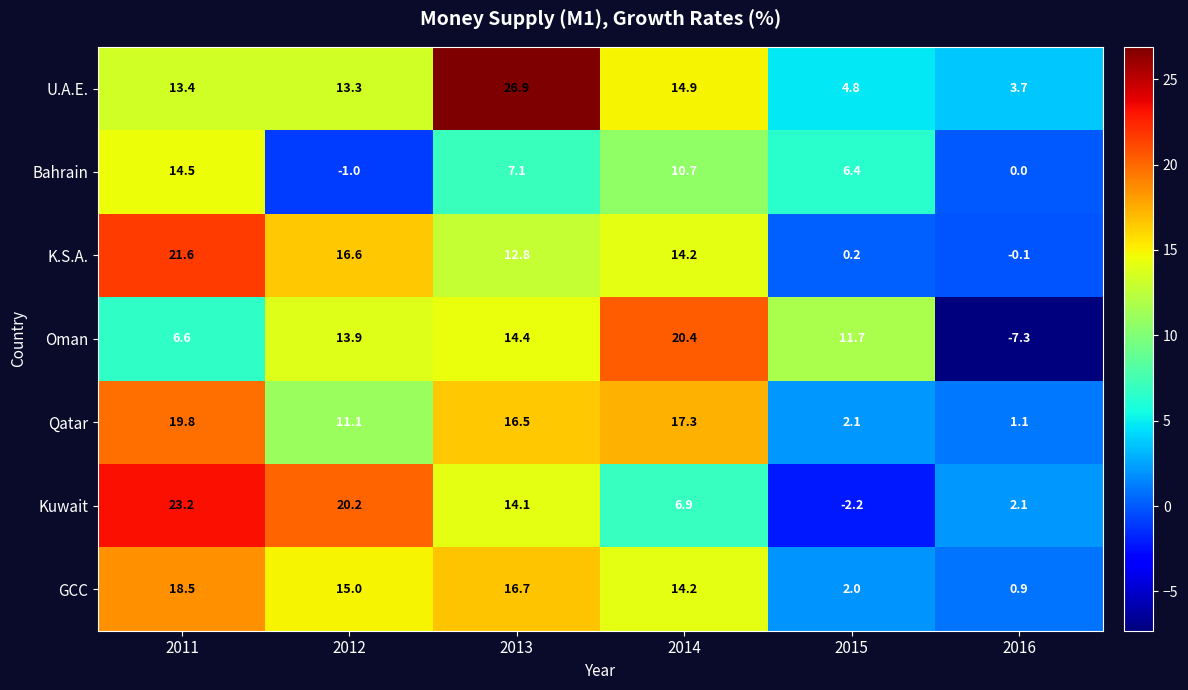

What is the sum of the Qatar values at 2015 and 2011?

21.9